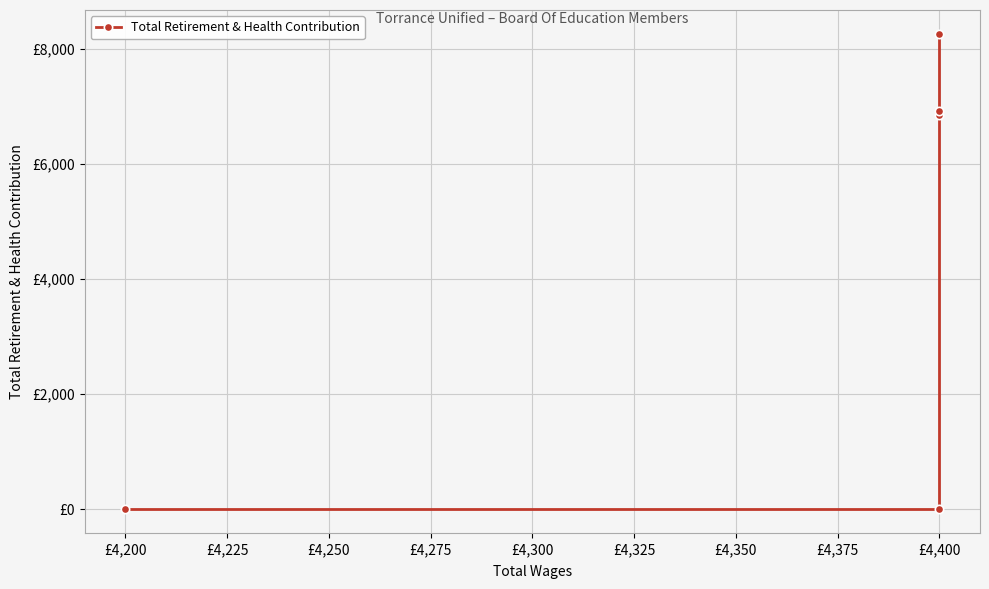

The value at £4,200 is -4104. True or false?

False